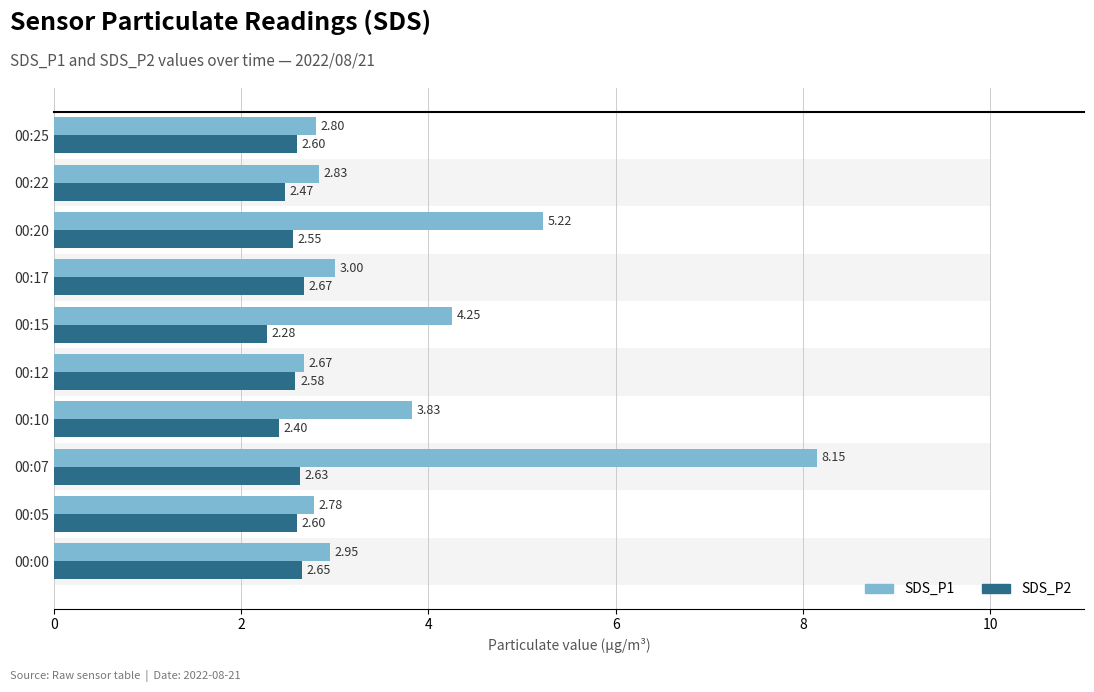

At how many categories does at least one series exceed 4?

3